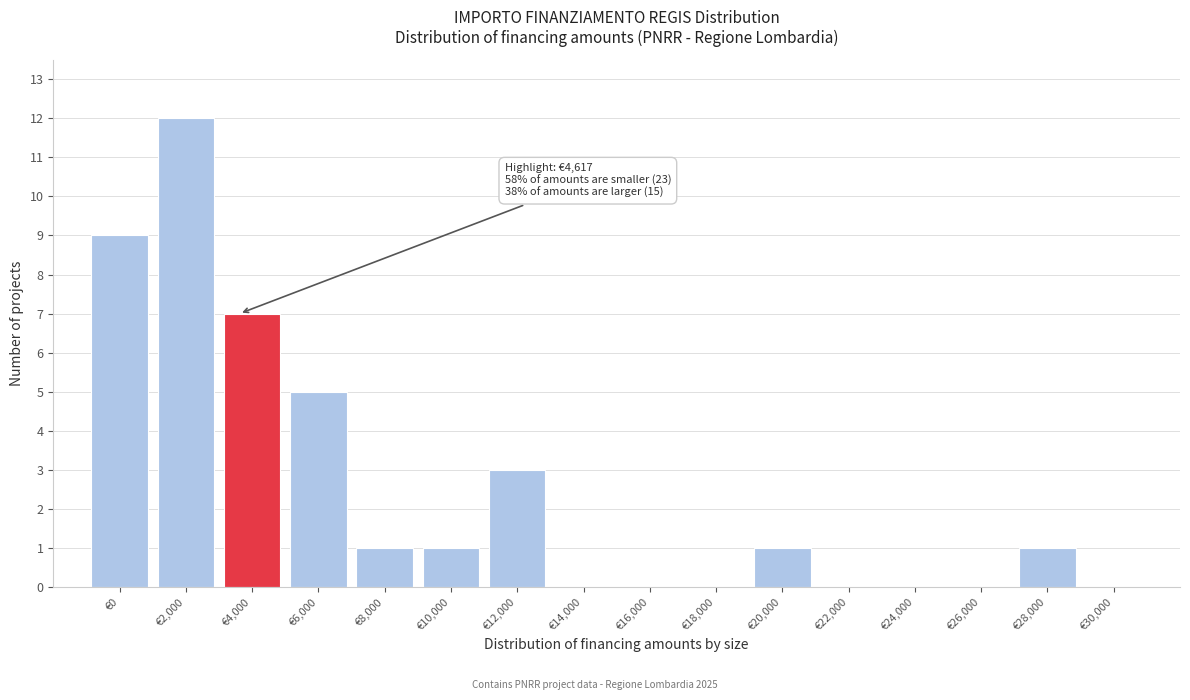

Reading left to right, extract all data points from this chart.

€0=9	€2,000=12	€4,000=7	€6,000=5	€8,000=1	€10,000=1	€12,000=3	€14,000=0	€16,000=0	€18,000=0	€20,000=1	€22,000=0	€24,000=0	€26,000=0	€28,000=1	€30,000=0